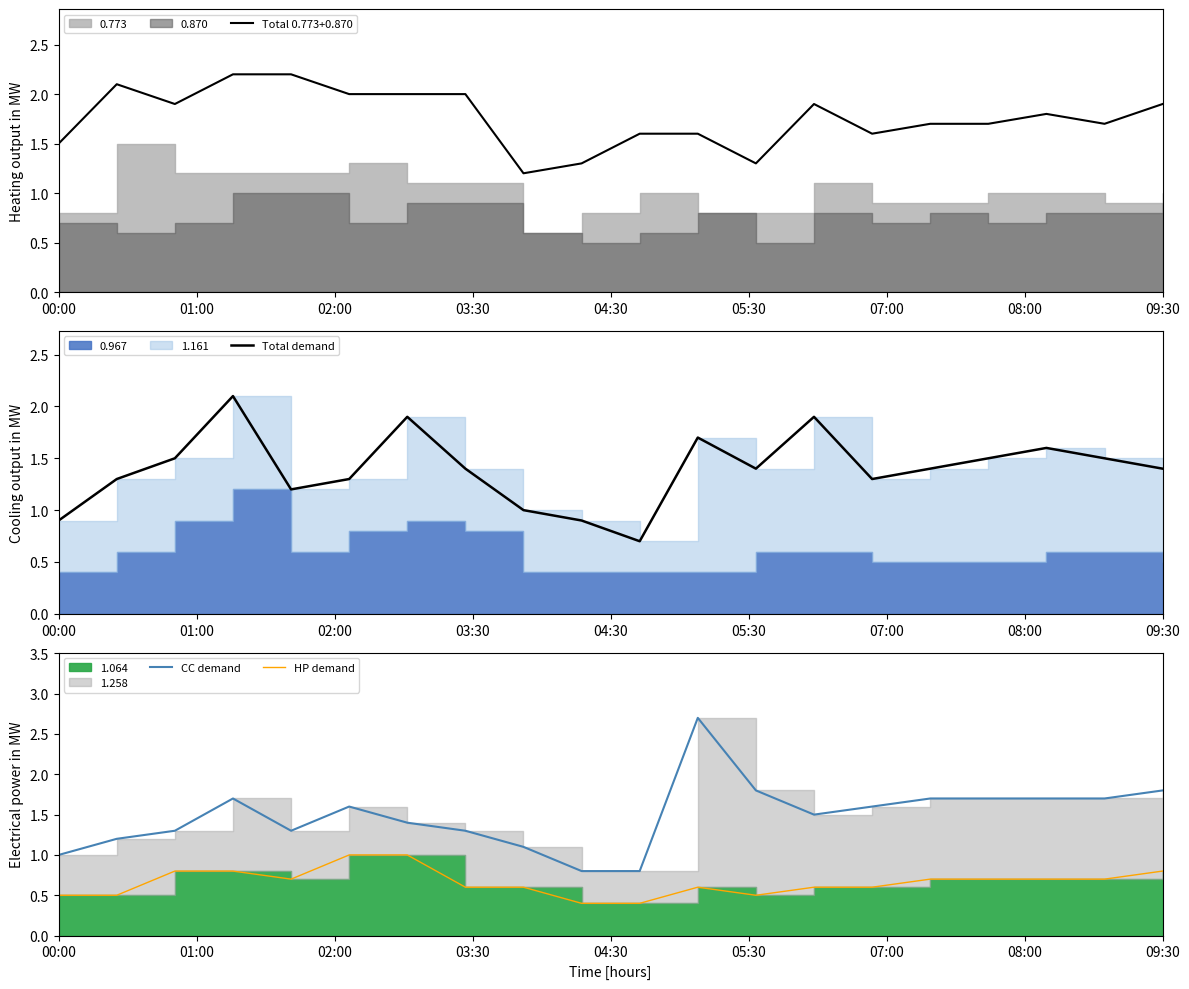

True or false: Total 0.773+0.870 has a value of 2.7 at 09:30.

False